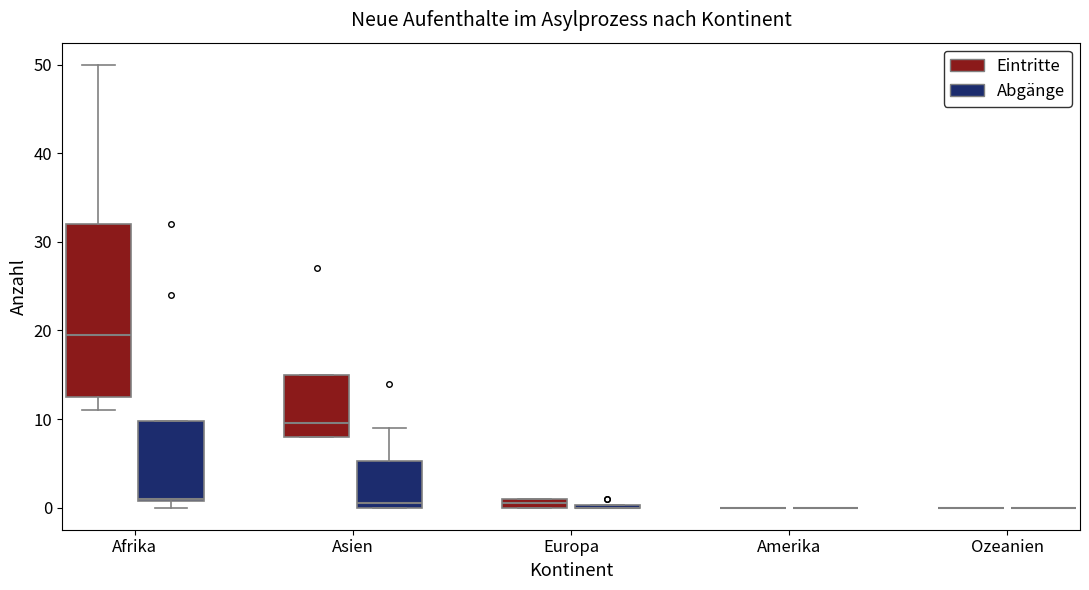

Comparing the boxes themselves (not the whiskers), which one is the tallest?

Afrika (Eintritte)